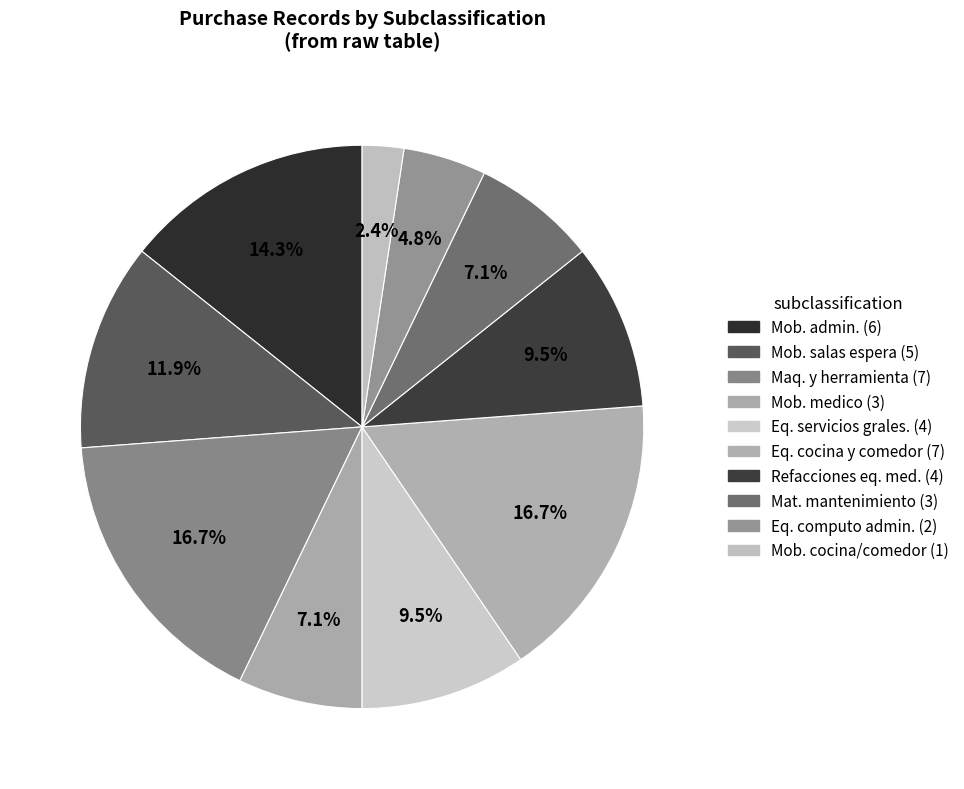

To the nearest percent, what is the difference between the largest and smallest slice percentages?

14%